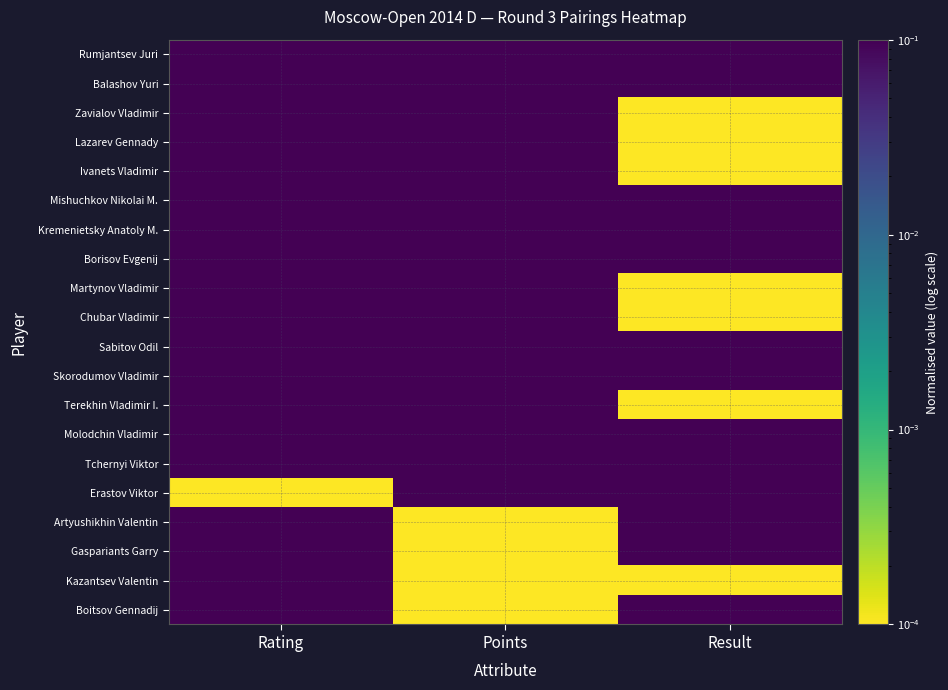

Which has a higher value, Points or Rating?

Points